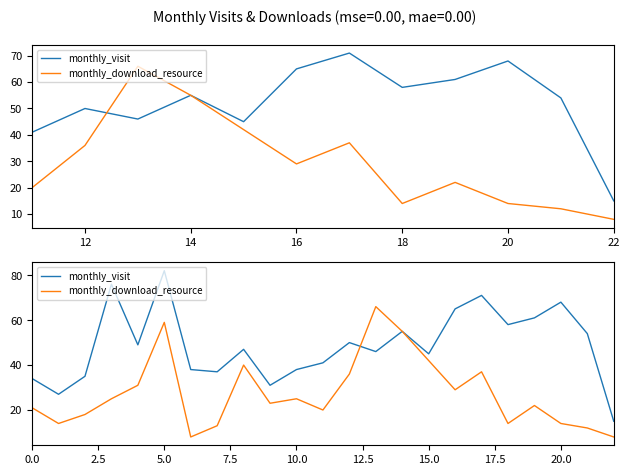

How many interior local valleys does the monthly_download_resource series have?

6